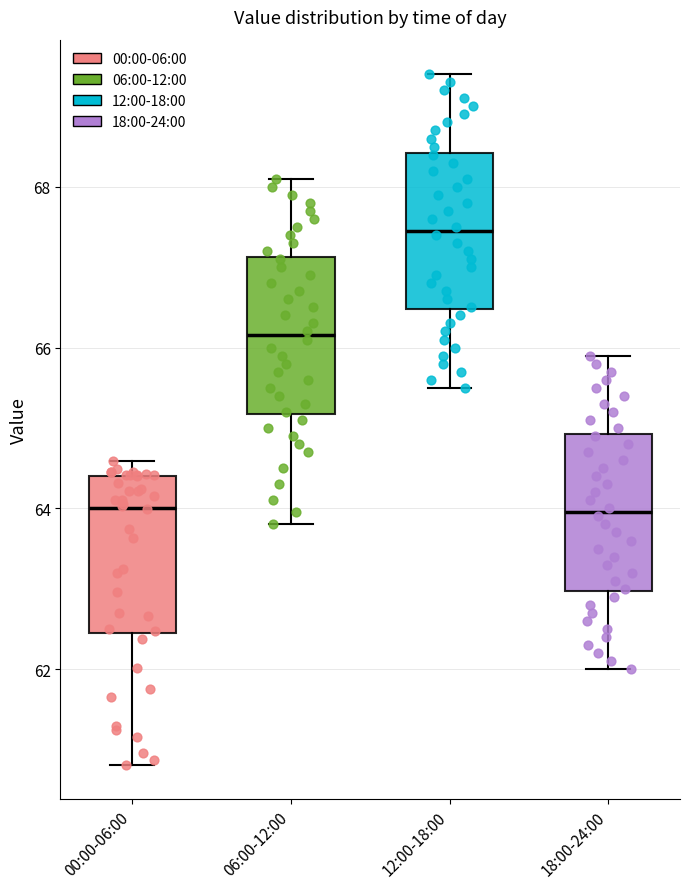

Reading left to right, transcribe this box plot: for each box, give where its median line is, the range the box spans, and where its two whiskers end, as read against the y-axis. The values are not printed on the chart, so give them approximately, as read against the axis.

00:00-06:00: median 64.0, box 62.4 to 64.4, whiskers 60.8 to 64.6
06:00-12:00: median 66.2, box 65.2 to 67.2, whiskers 63.8 to 68.2
12:00-18:00: median 67.4, box 66.4 to 68.4, whiskers 65.6 to 69.4
18:00-24:00: median 64.0, box 63.0 to 65.0, whiskers 62.0 to 66.0